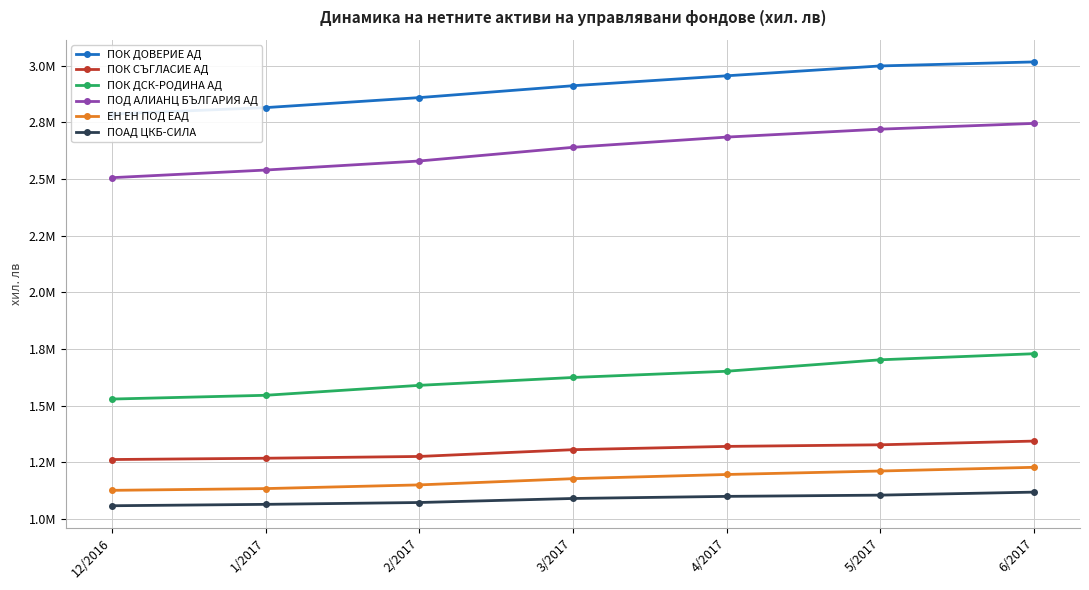

True or false: ПОК СЪГЛАСИЕ АД and ПОД АЛИАНЦ БЪЛГАРИЯ АД cross at least once.

False